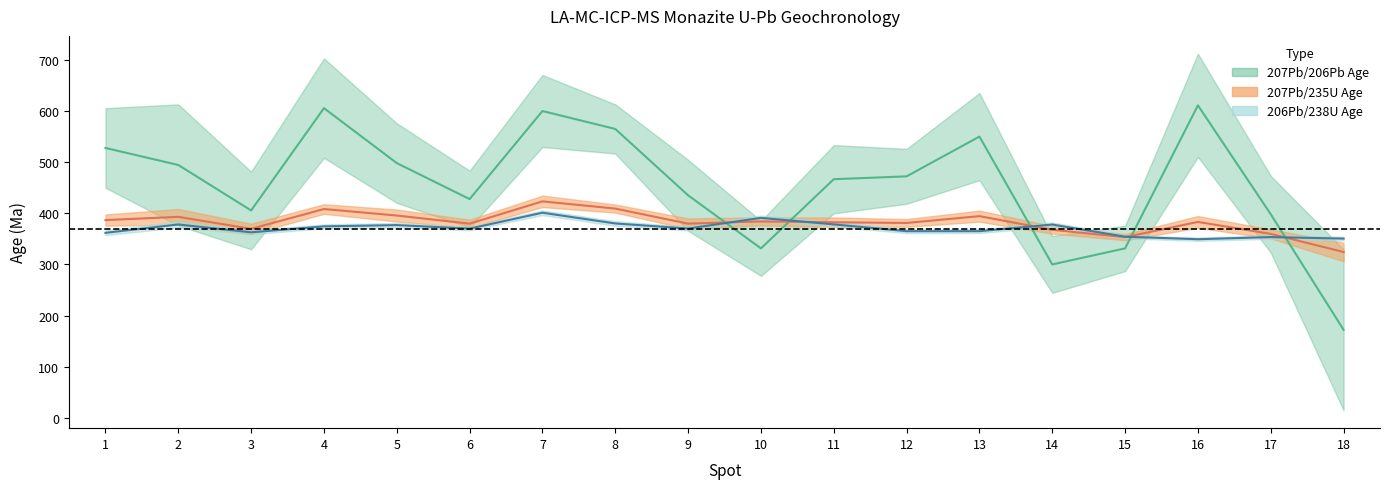

How many data points in 206Pb/238U Age are above 370?

10